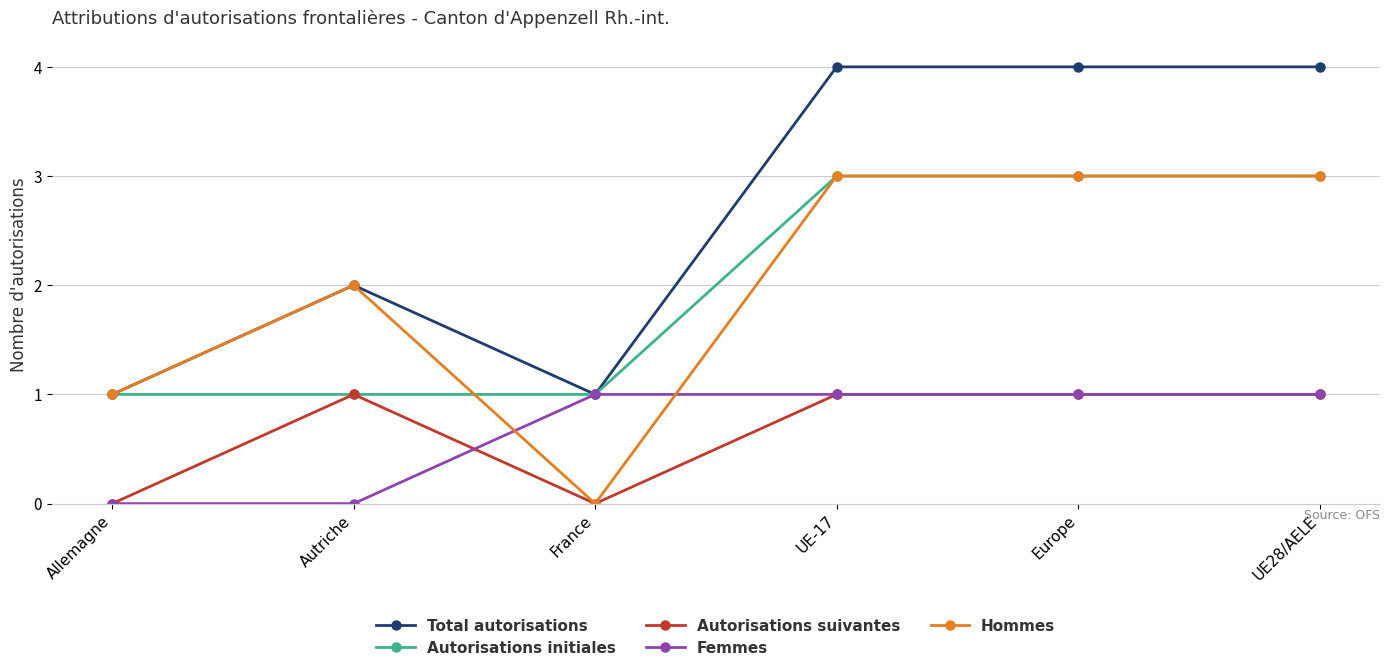

True or false: Hommes and Femmes cross at least once.

True